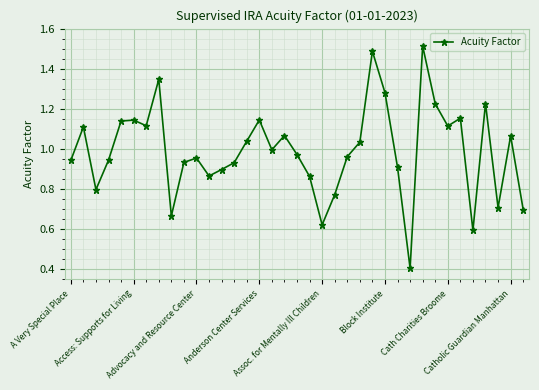

How many points are higher than both their immediate neighbors (excluding endpoints)?

11